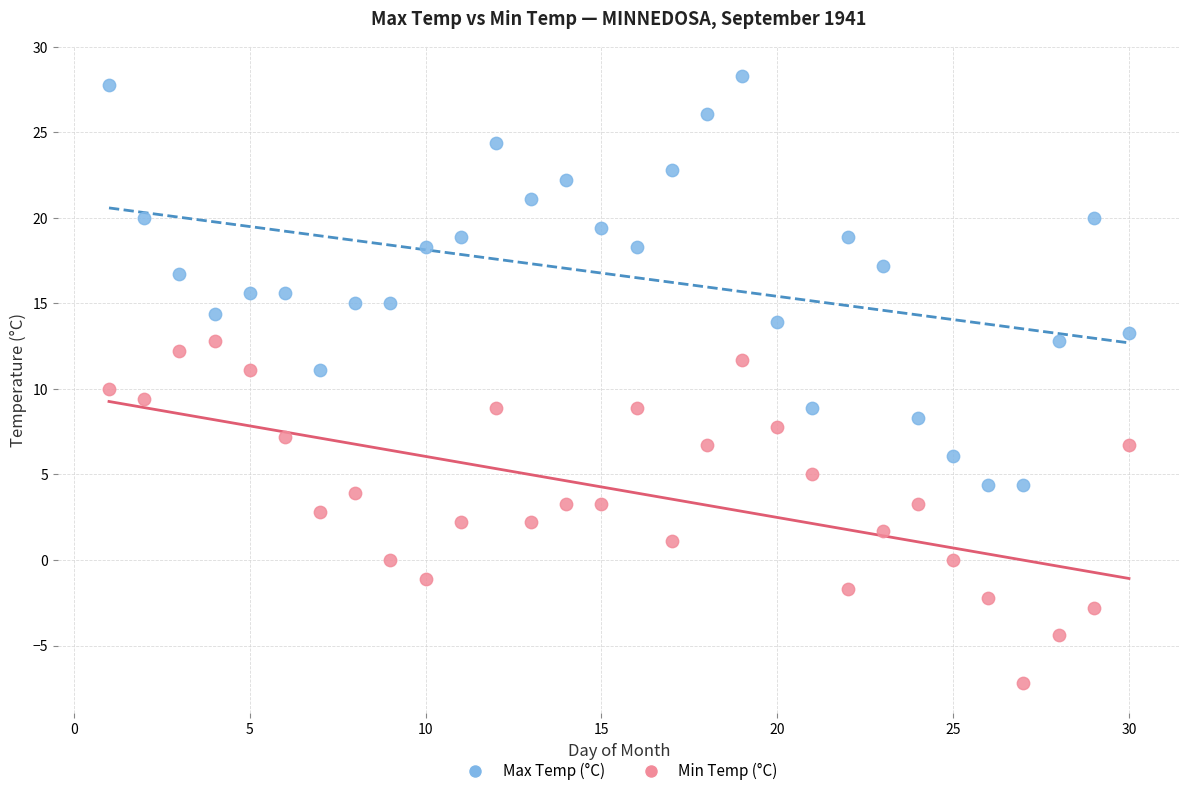

Across all data points, what is the range of Y values (max minus min)?

35.5